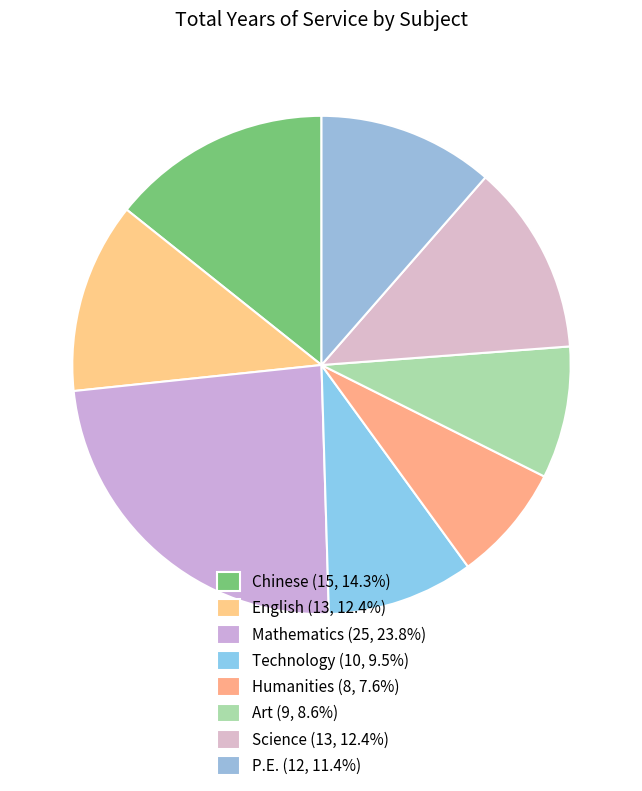

How many slices are in this pie chart?

8